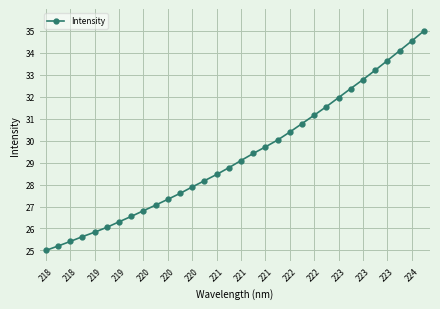

How many data points are less than 29?

16